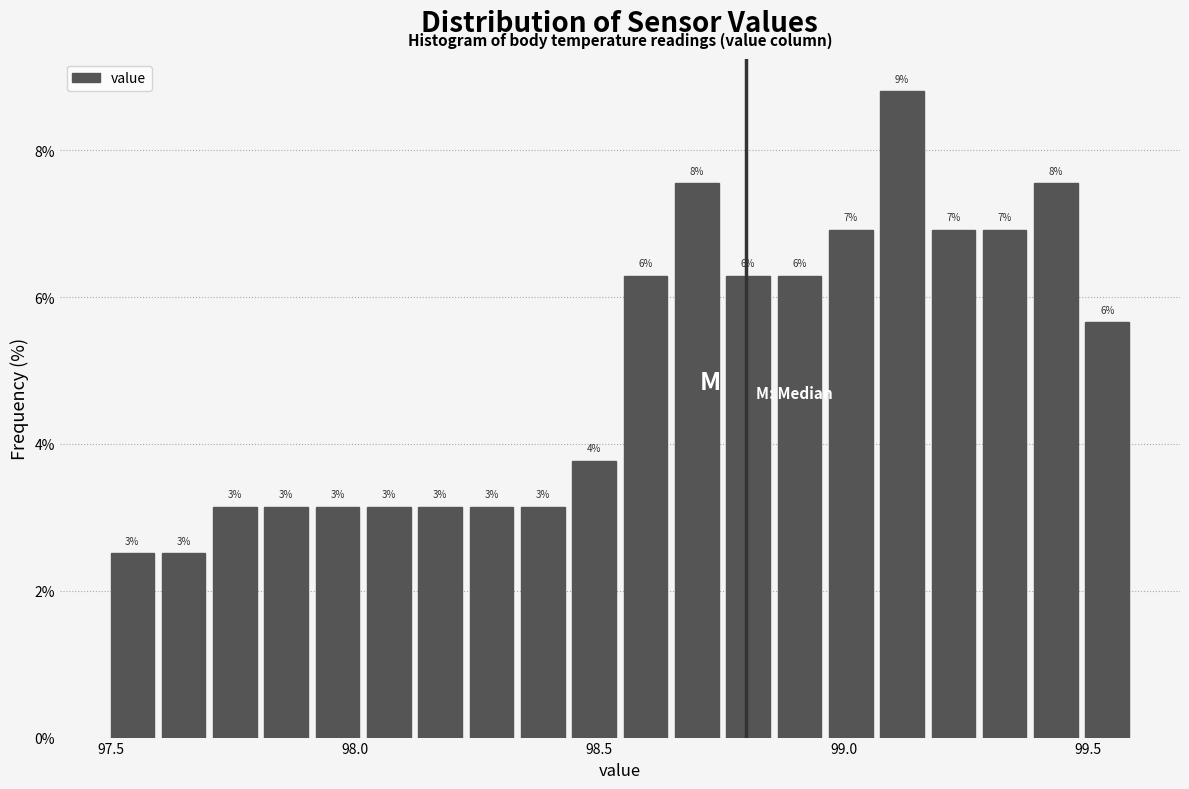

Read against the x-axis, roughly where is the centre of the tallest bar?

99.10